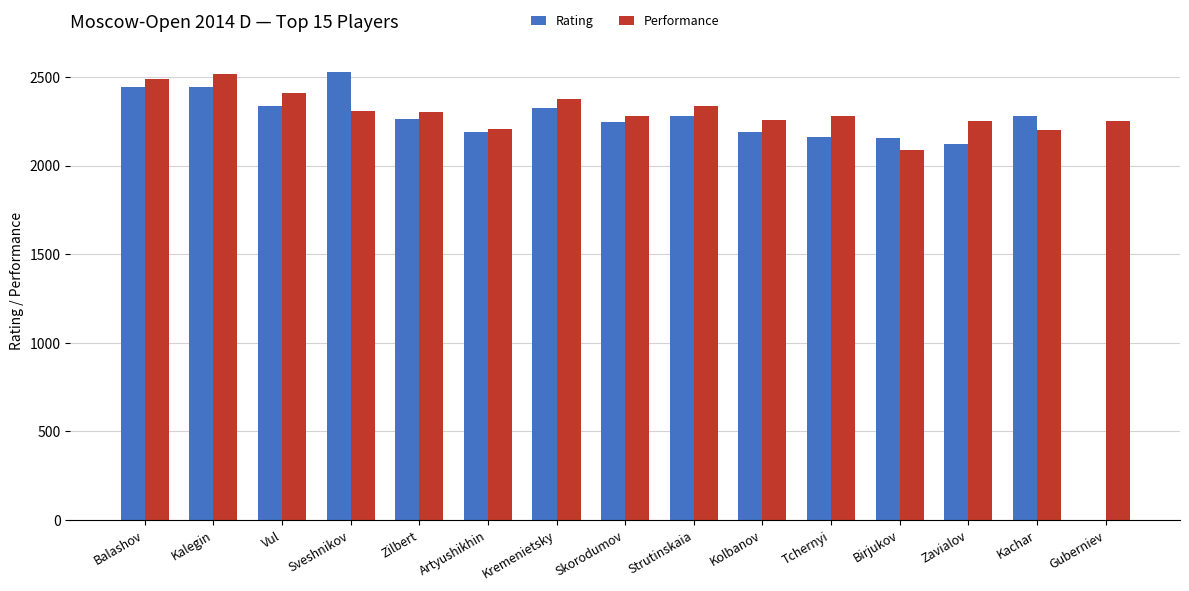

Read the Performance value at Kachar, to the nearest 50.

2200